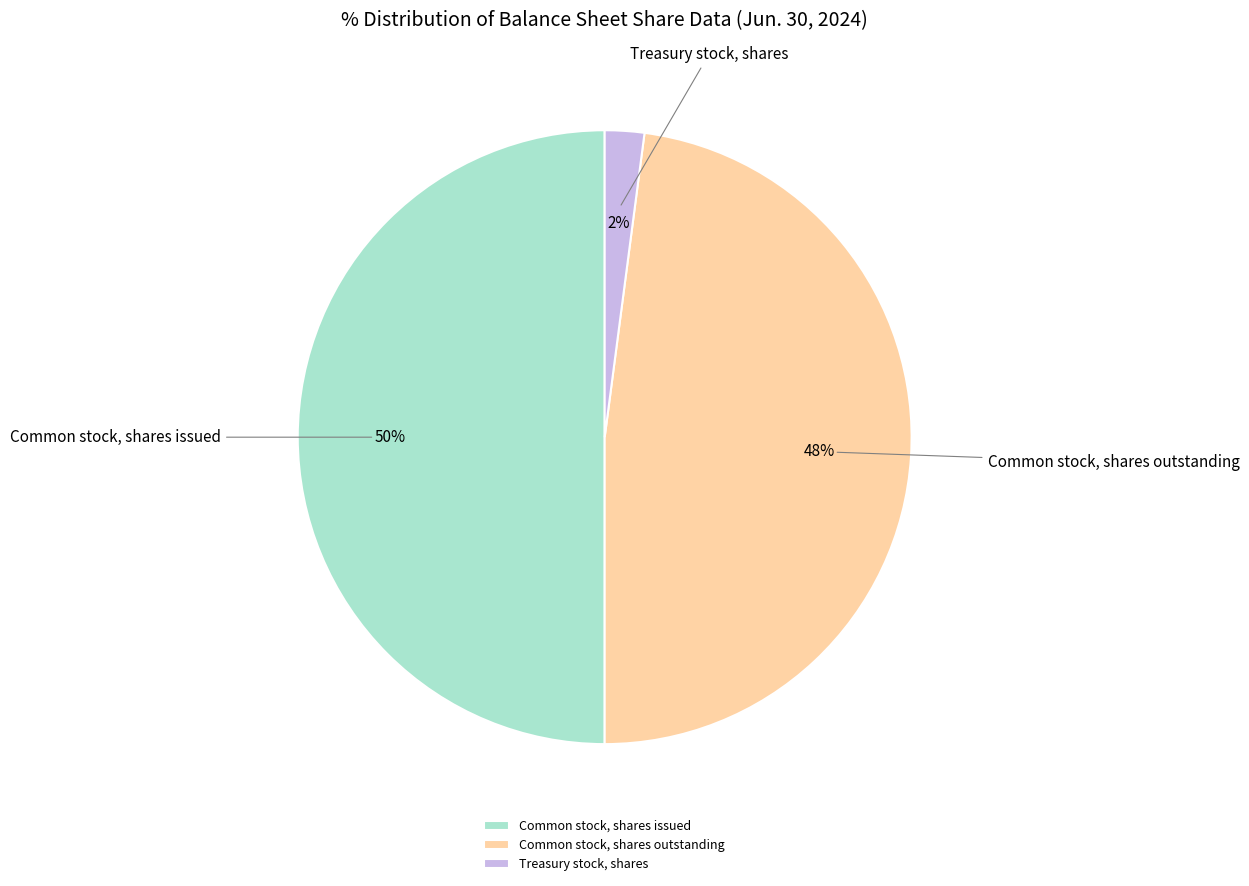

How many segments does this pie chart have?

3